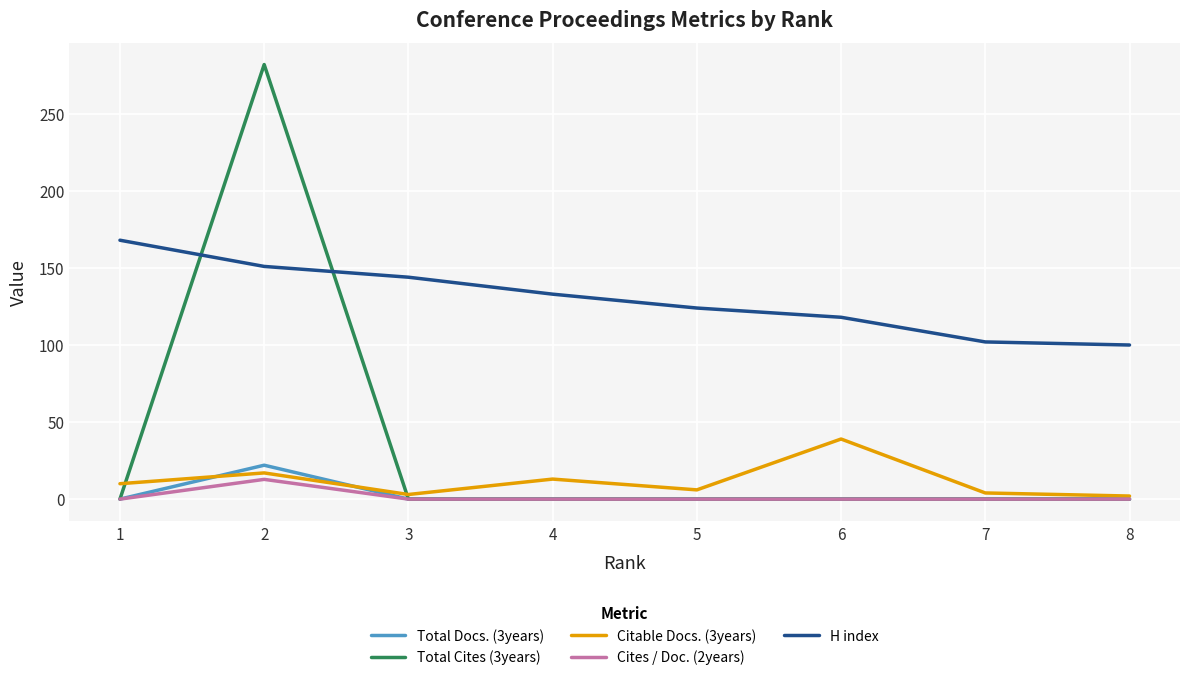

True or false: H index and Total Docs. (3years) cross at least once.

False